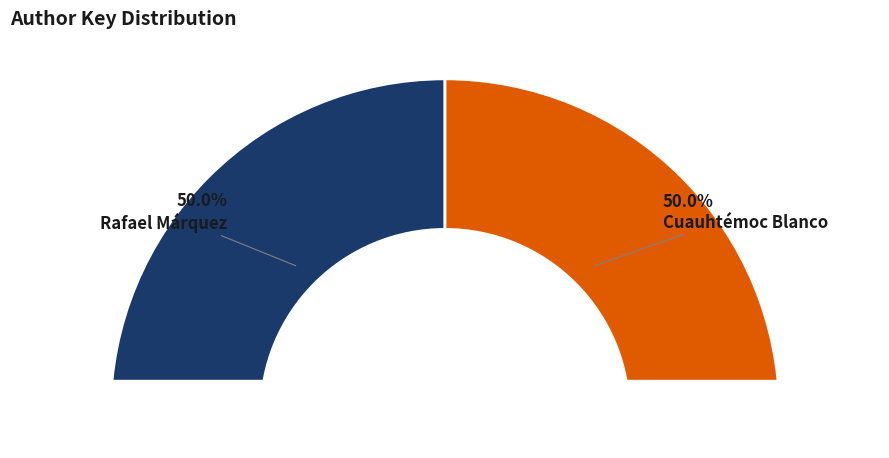

What is the smallest slice in the pie chart?

Rafael Márquez